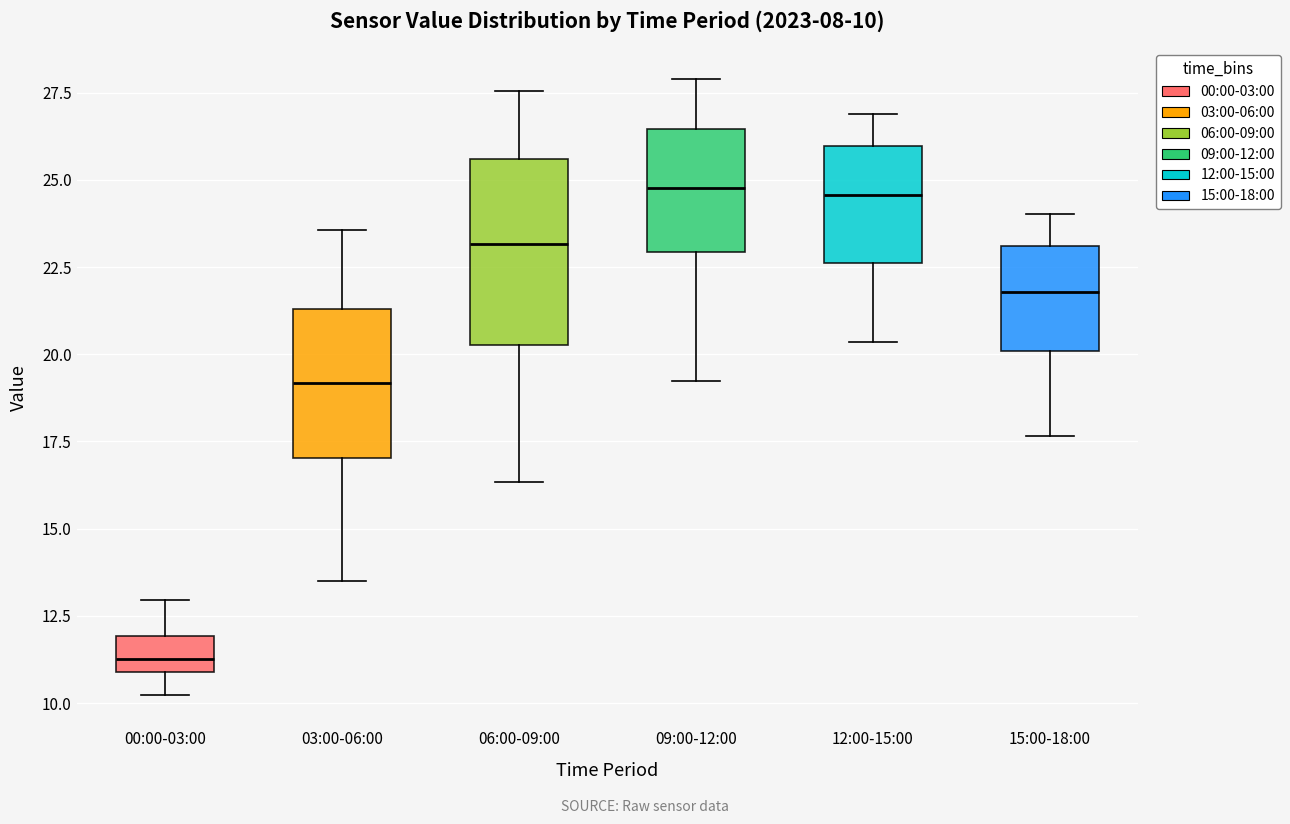

Which box's median line is the lowest?

00:00-03:00